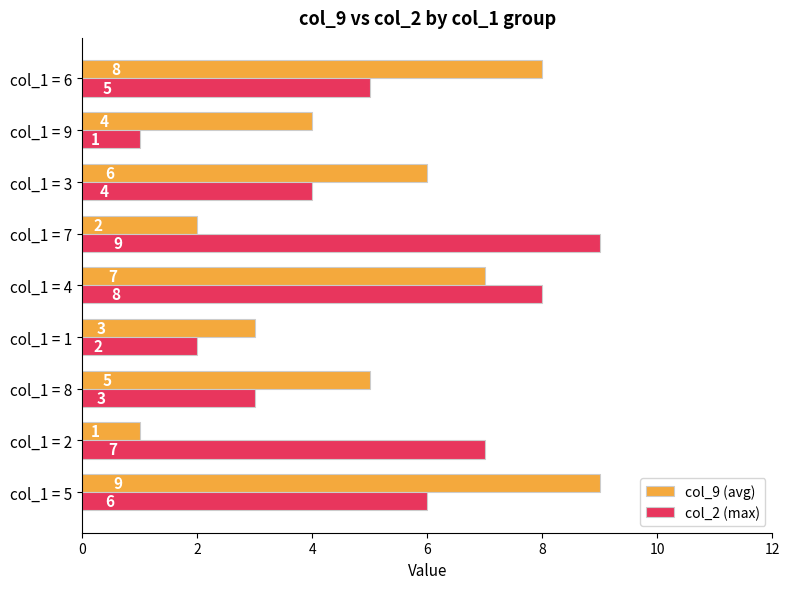

Which series changed the most between col_1 = 8 and col_1 = 4?

col_2 (max)